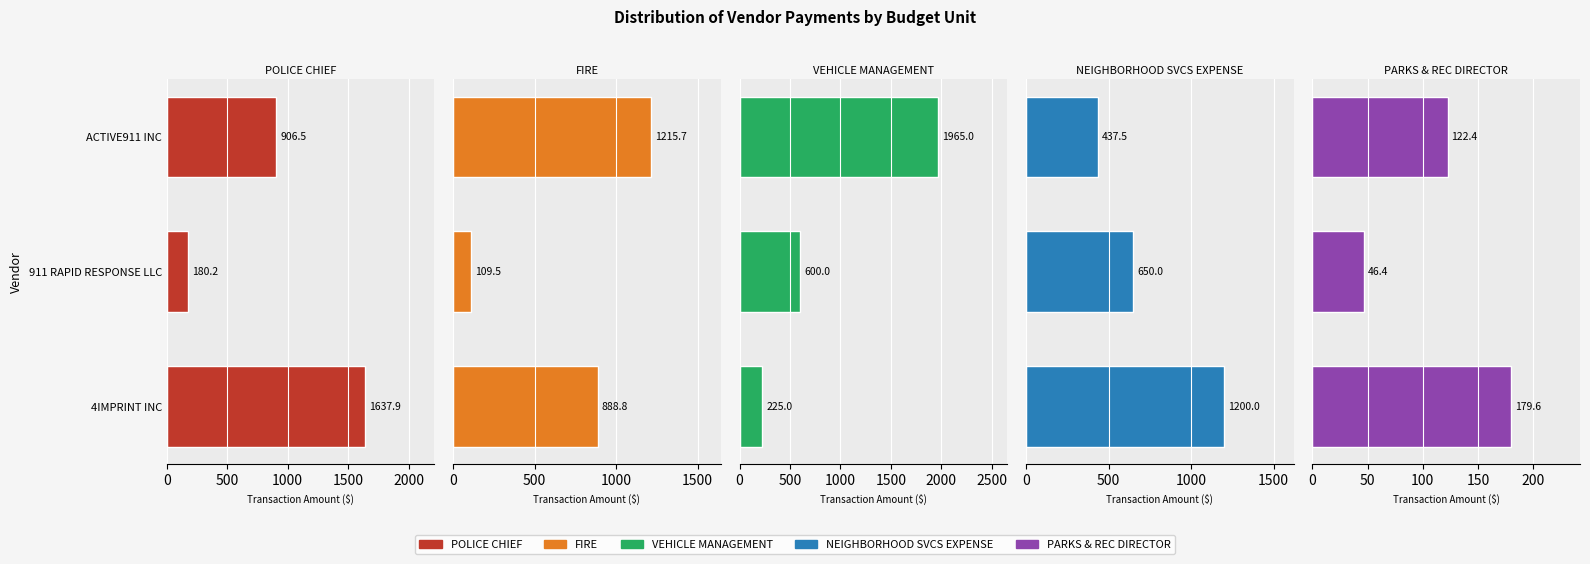

Which series has the largest total across all categories?

VEHICLE MANAGEMENT